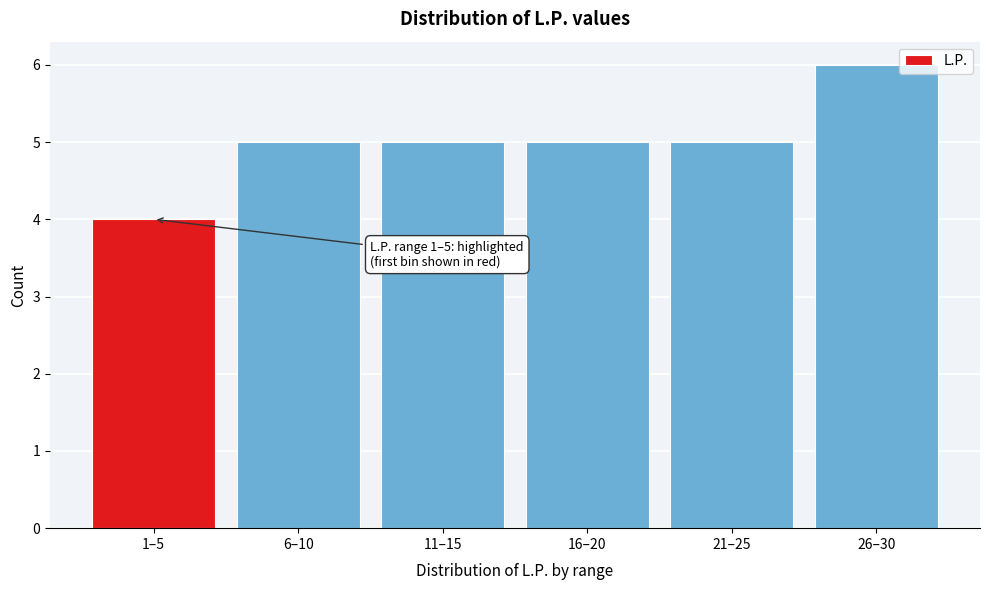

Reading left to right, extract all data points from this chart.

4	5	5	5	5	6